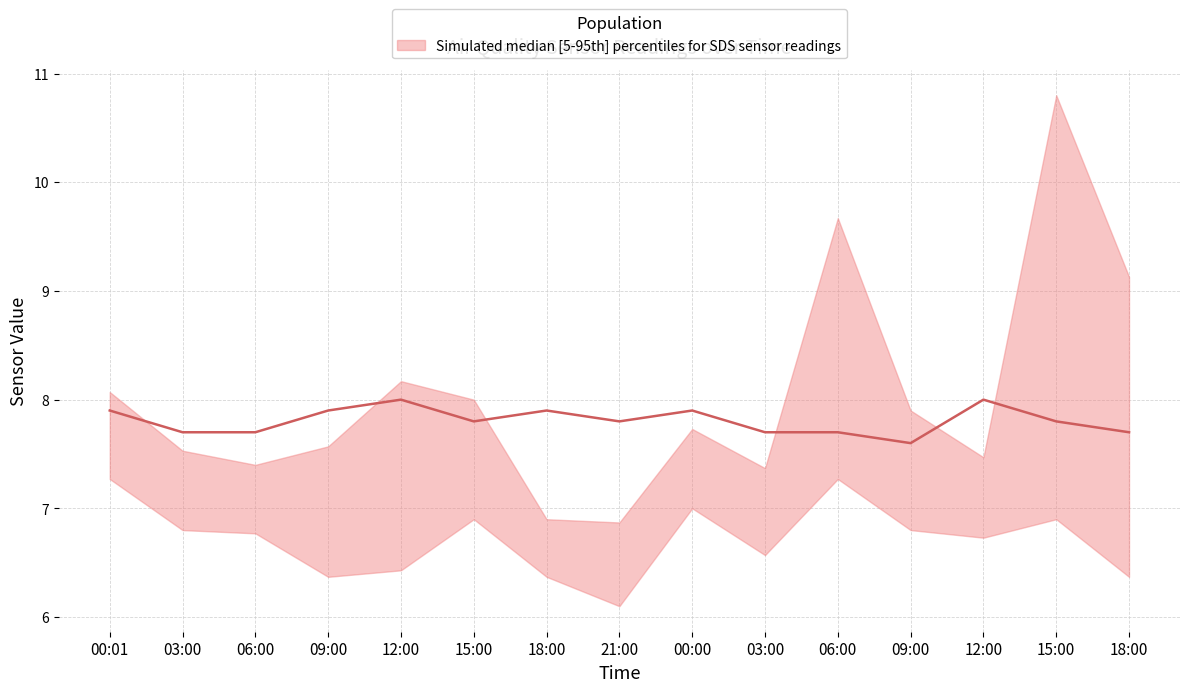

Reading right to left, what are all the values shown in this chart?

7.7	7.8	8.0	7.6	7.7	7.7	7.9	7.8	7.9	7.8	8.0	7.9	7.7	7.7	7.9